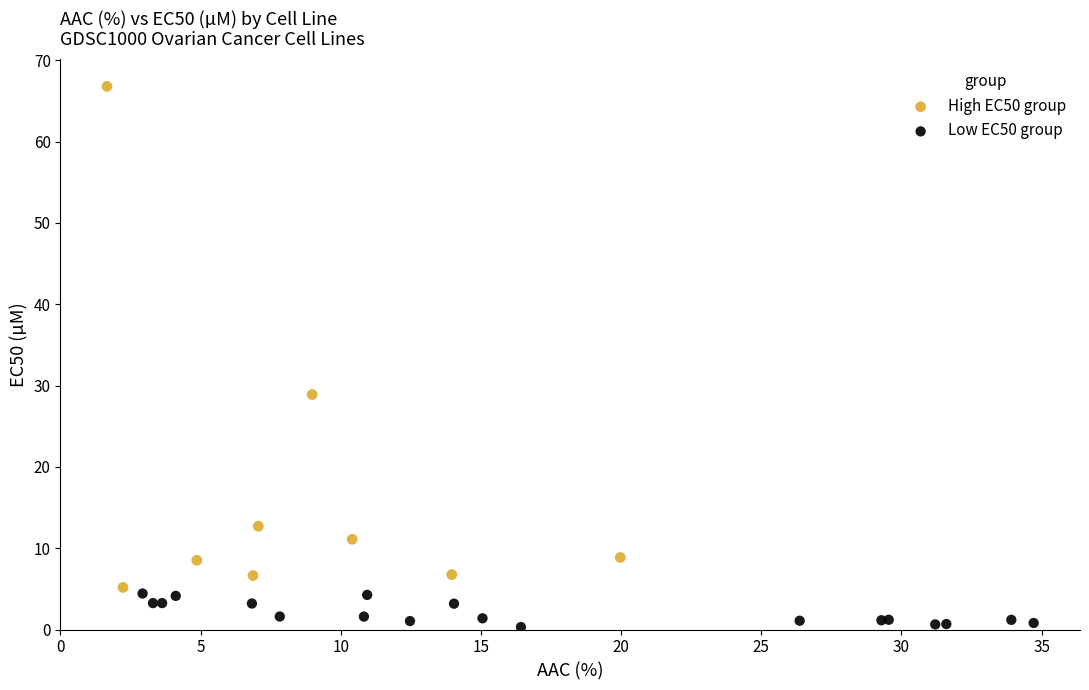

Which series reaches the maximum Y coordinate?

High EC50 group